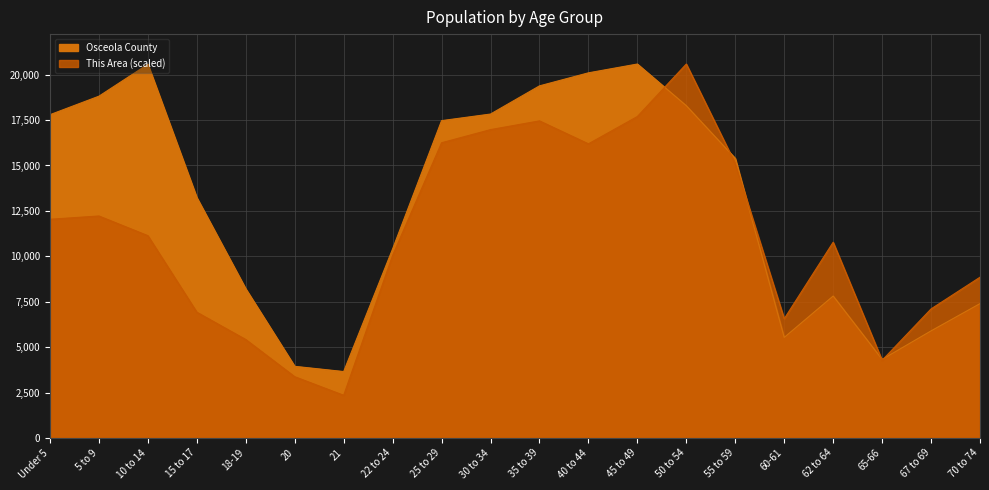

What is the approximate value of Osceola County at 60-61?

5533.0